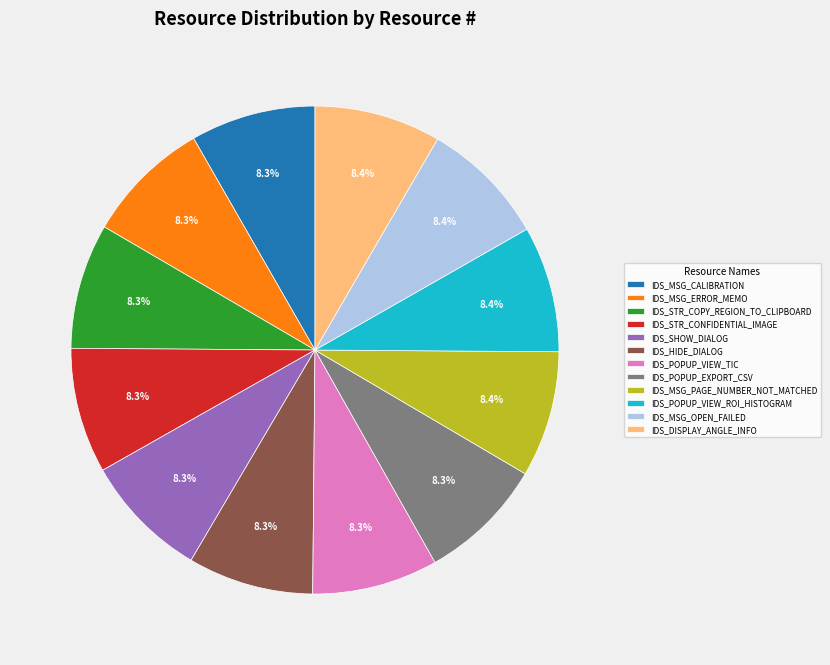

The IDS_POPUP_VIEW_TIC slice represents 14% of the pie. True or false?

False